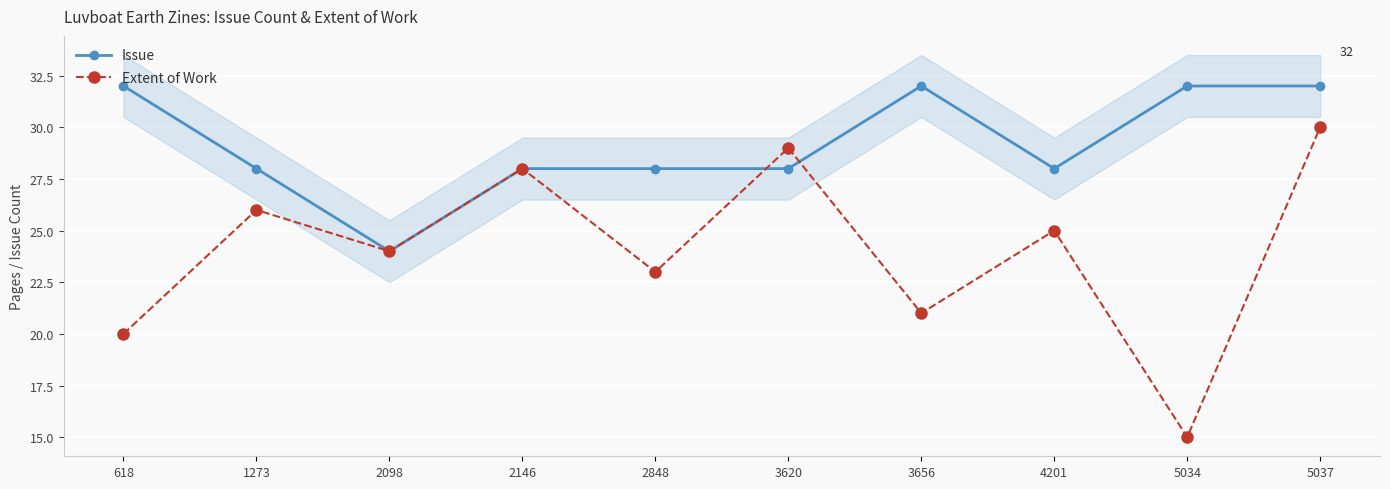

What is the smallest value displayed?

15